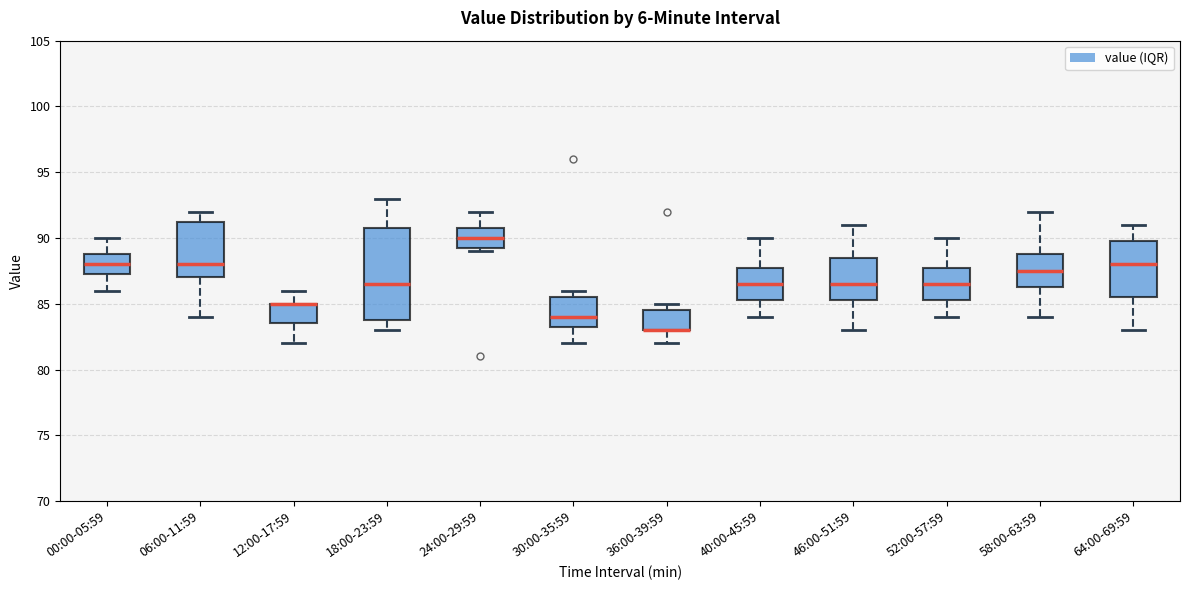

Comparing the boxes themselves (not the whiskers), which one is the tallest?

18:00-23:59